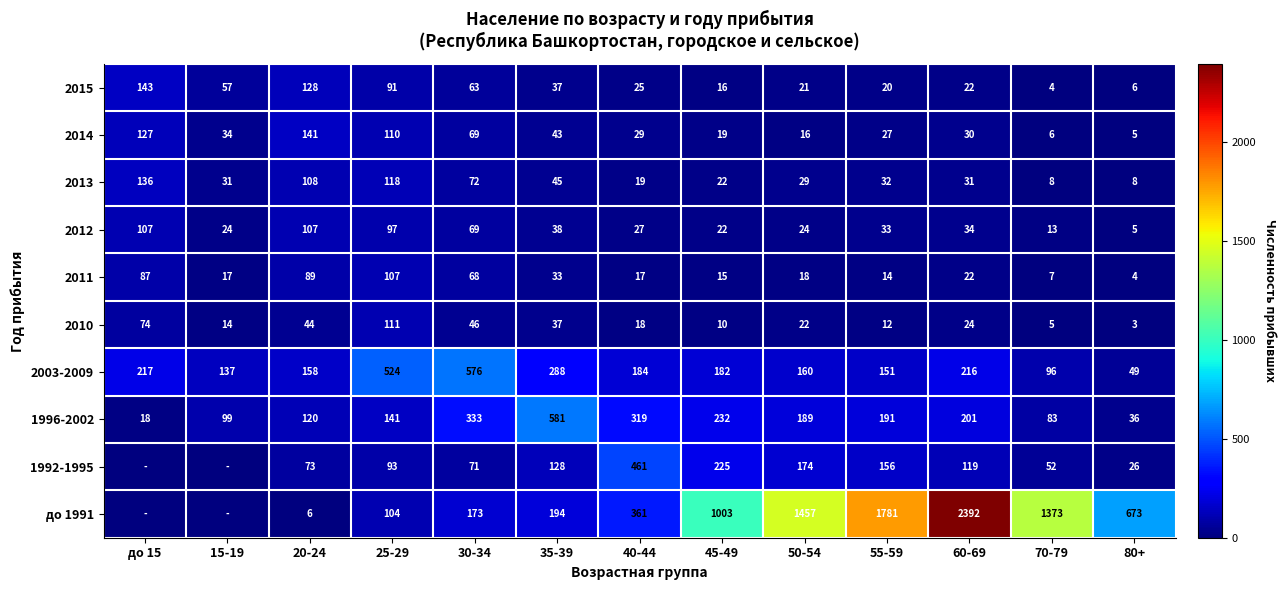

What is the total value across all series at 70-79?

1647